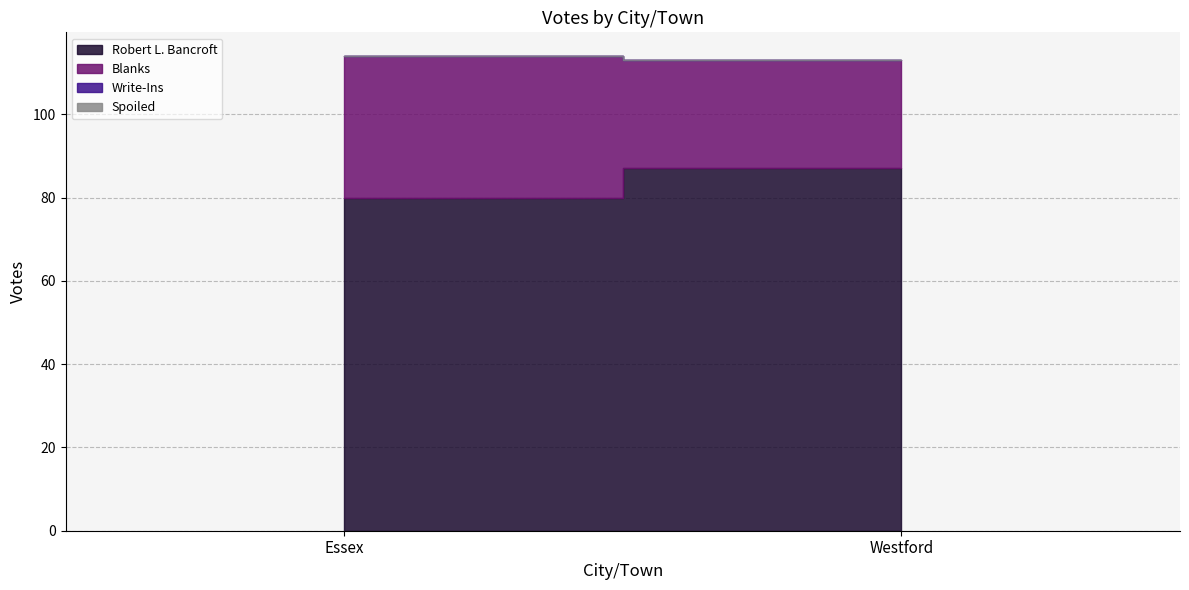

What is the total value across all series at Westford?

113